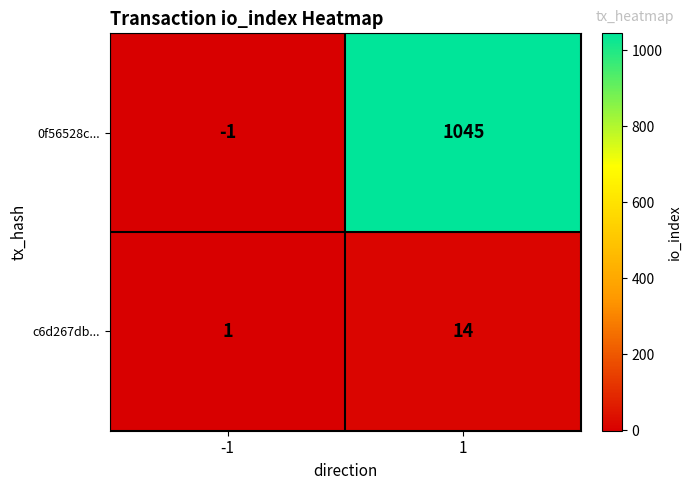

At which category is the sum across all series the highest?

1